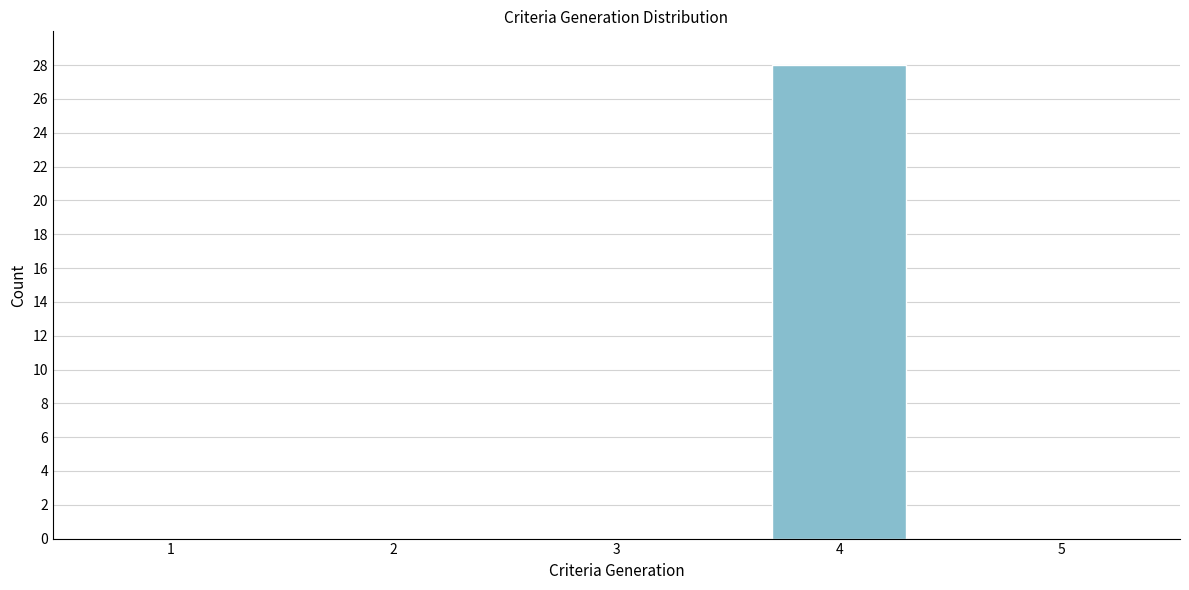

Reading left to right, what are all the values shown in this chart?

1=0	2=0	3=0	4=28	5=0